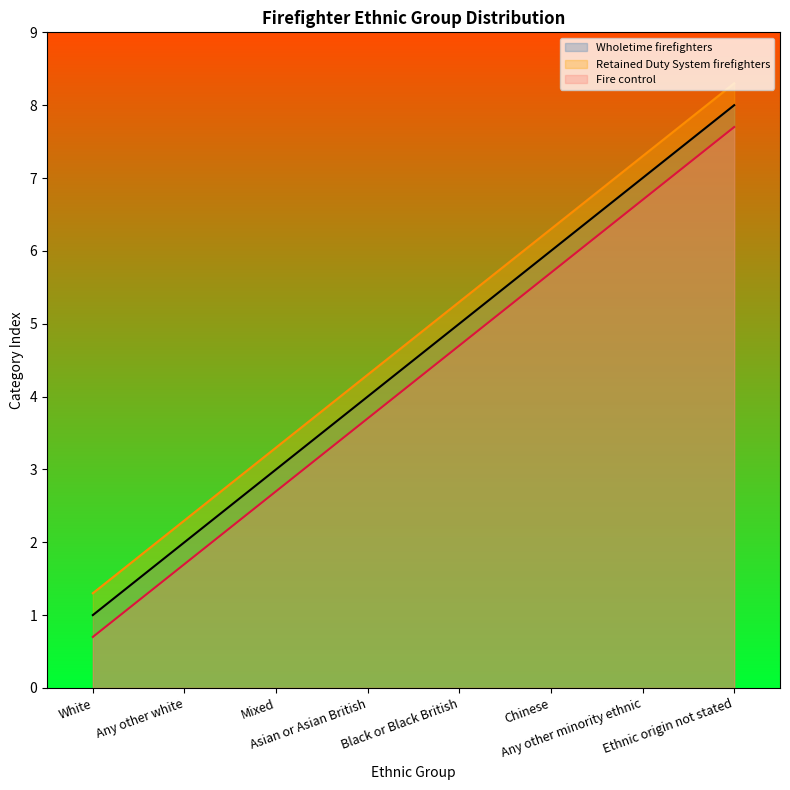

What is the total value across all series at Ethnic origin not stated?

24.0